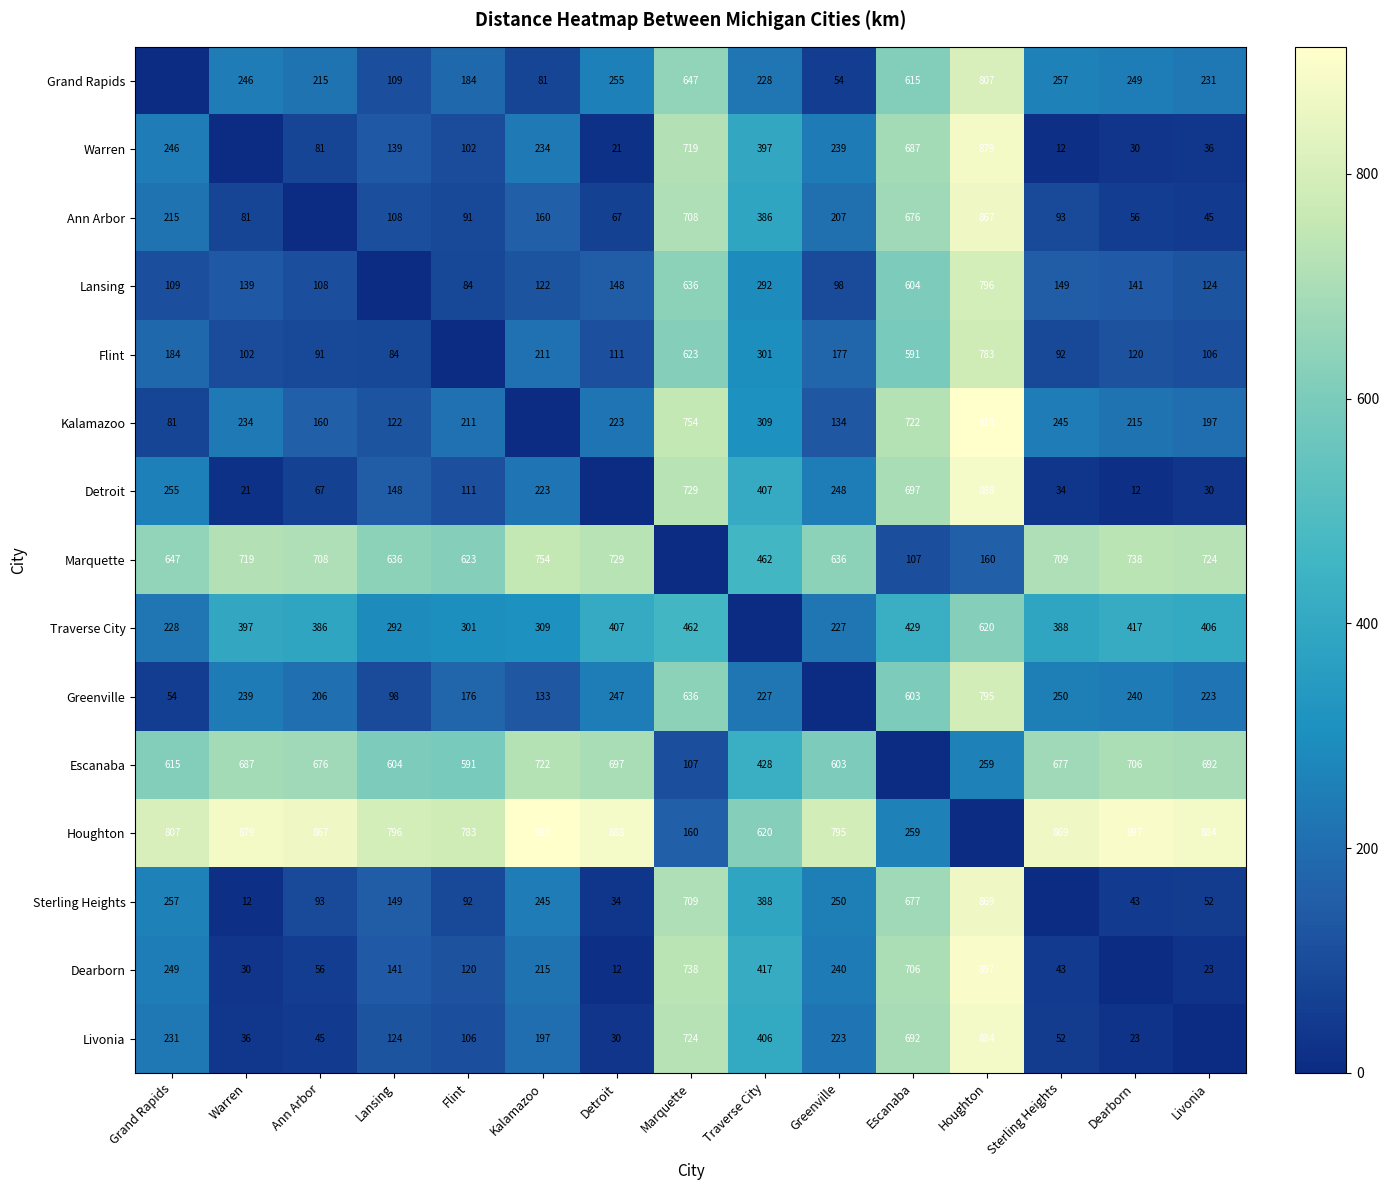

What is the difference between the Livonia values at Detroit and Kalamazoo?

167